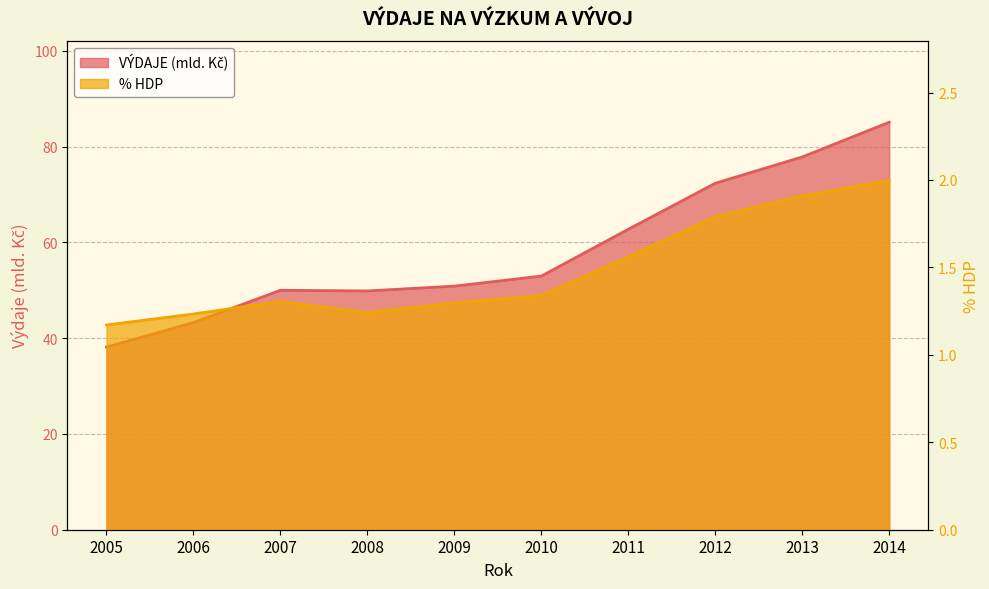

How many lines are shown in the chart?

2